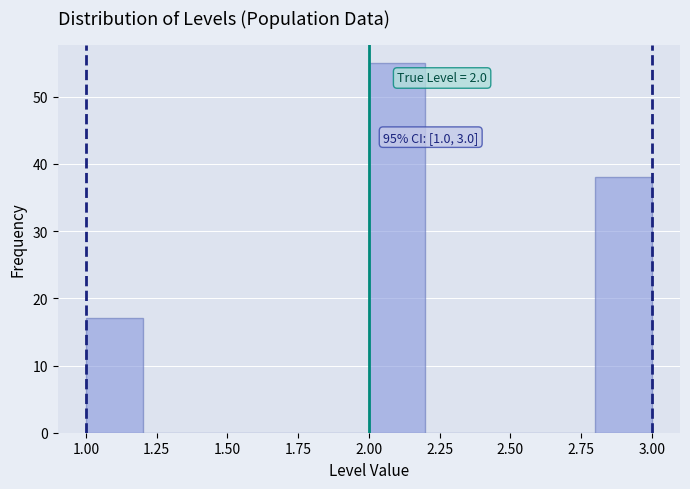

Which range on the x-axis has the tallest bar?

2.0 to 2.2